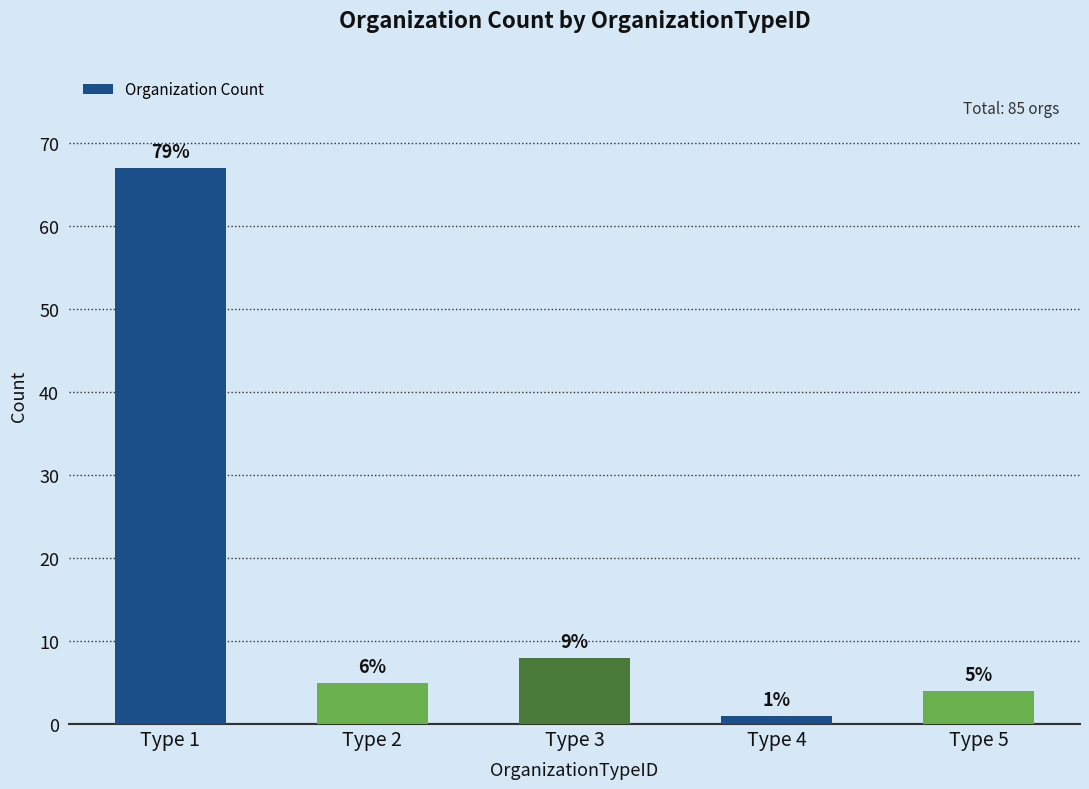

What is the change in value from Type 4 to Type 5?

+3